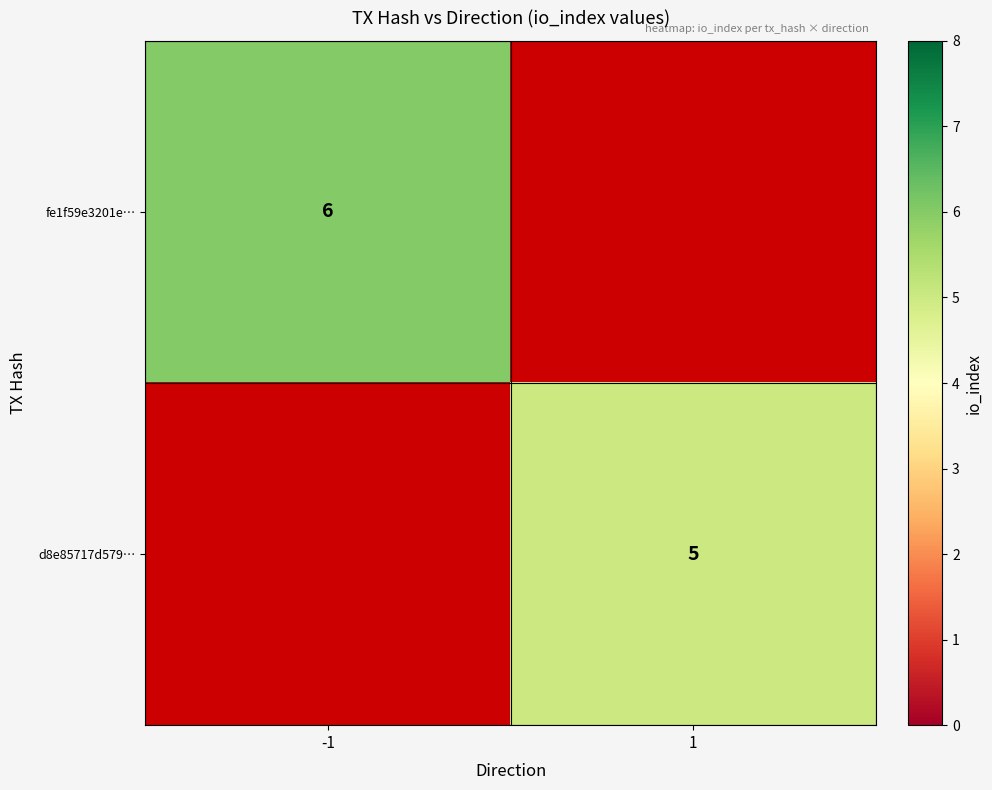

The value of d8e85717d579… at 1 is 3. True or false?

False